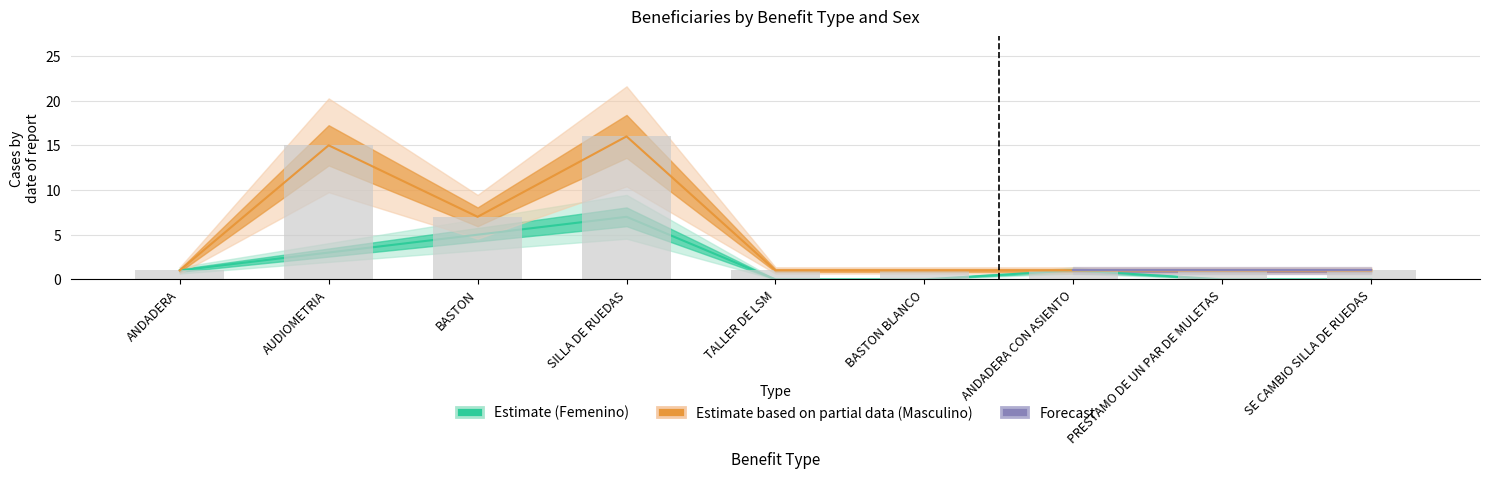

Which has a higher value, ANDADERA CON ASIENTO or BASTON BLANCO?

ANDADERA CON ASIENTO